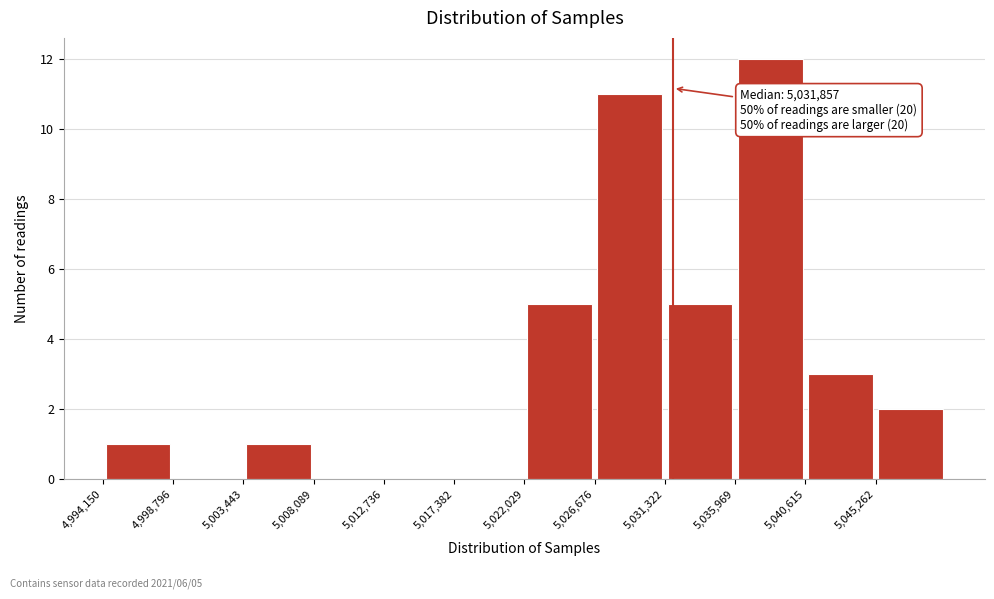

Which range on the x-axis has the tallest bar?

5036000 to 5040500